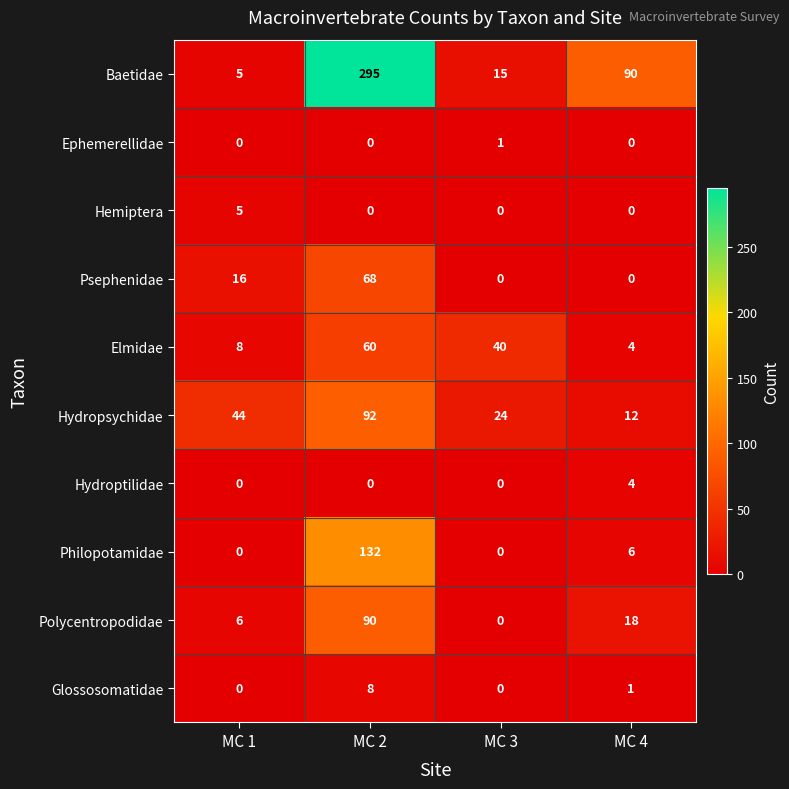

What is the difference between the highest and lowest values at MC 3?

40